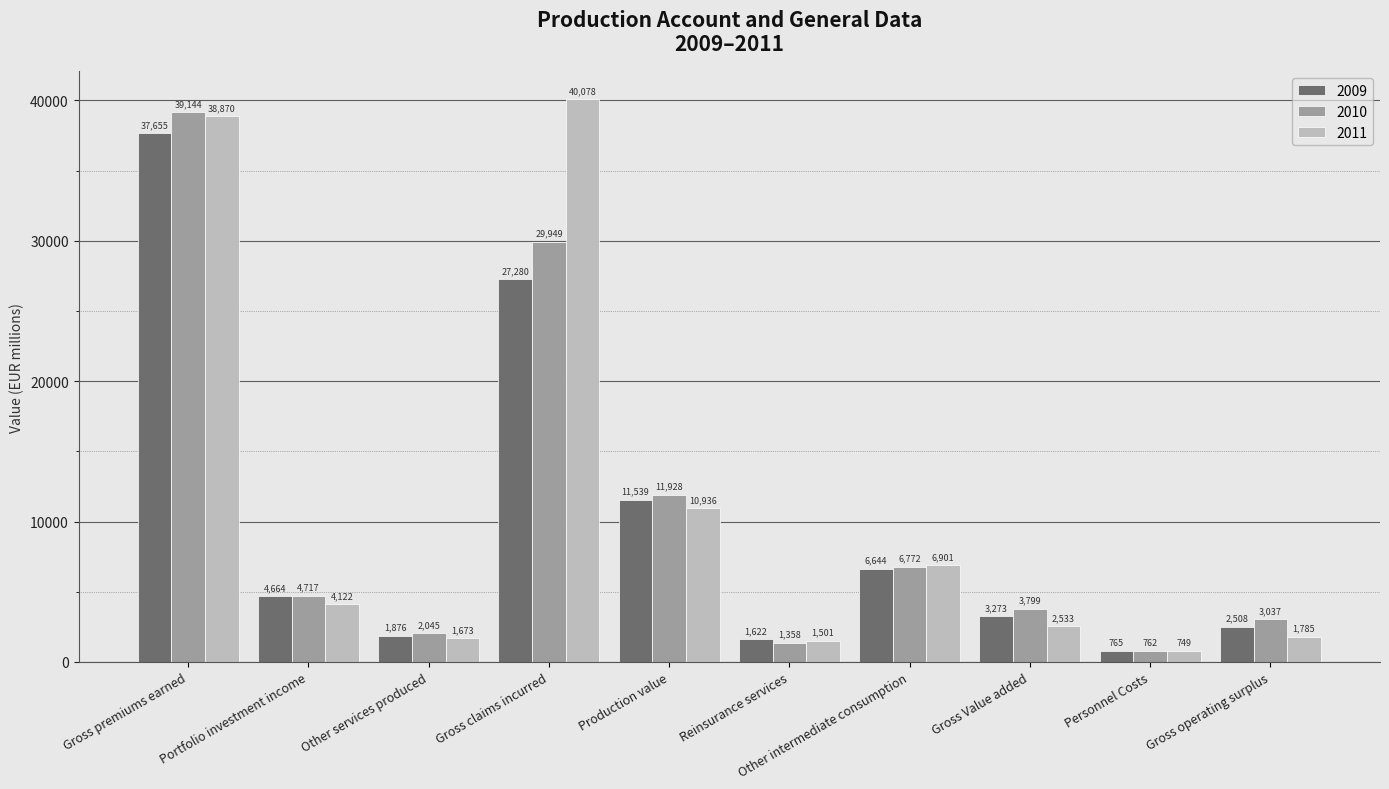

Is it true that 2010 equals 11381 at Other intermediate consumption?

False